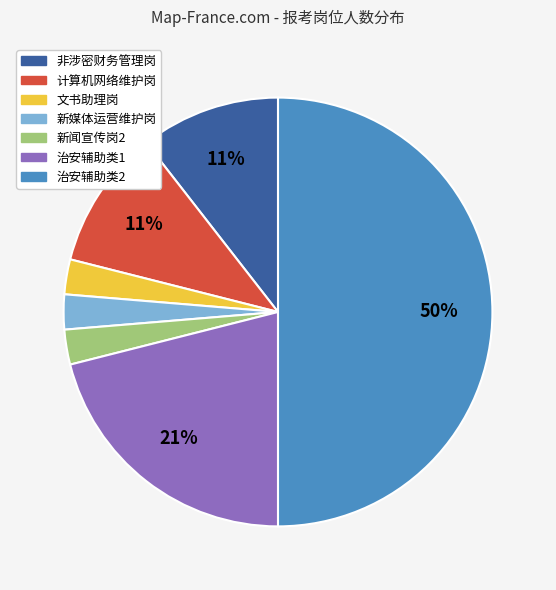

How many slices are in this pie chart?

7